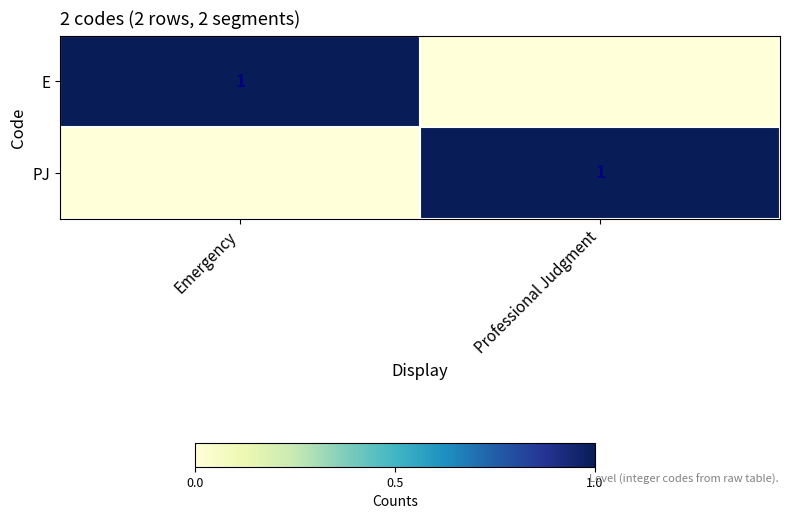

At how many categories does at least one series exceed 0?

2